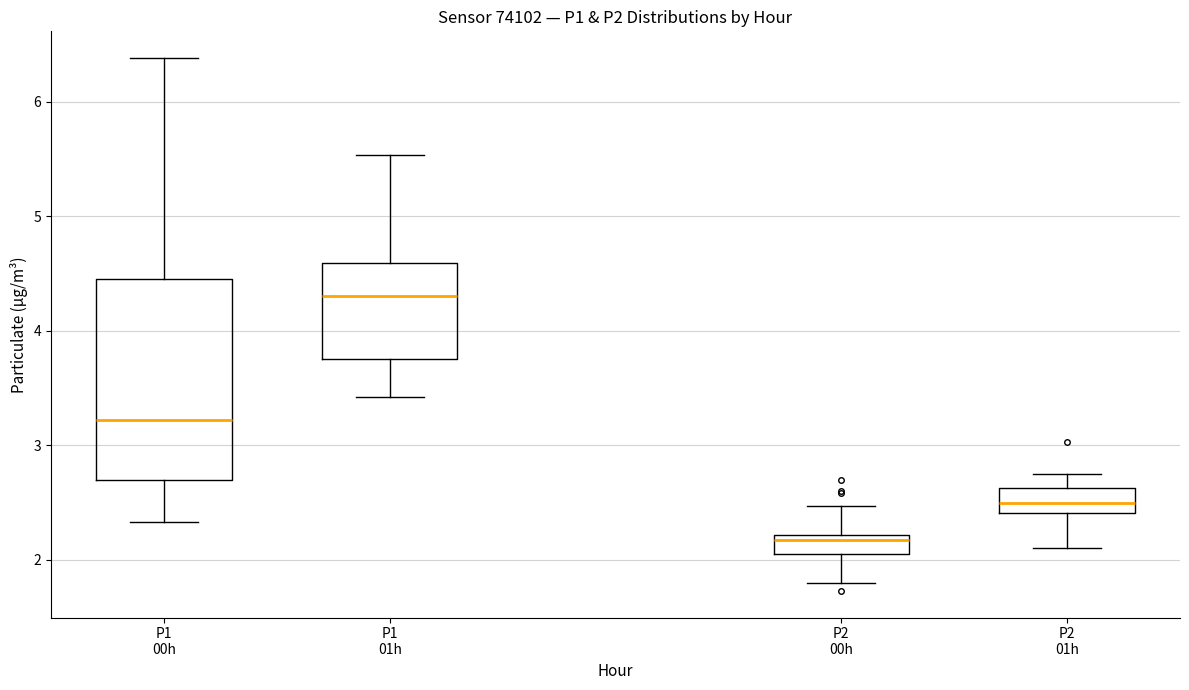

Reading left to right, read every box against the y-axis: the position of its median line, the range the box covers, and the ends of its whiskers. The values are not printed on the chart, so give them approximately, as read against the axis.

P1 00h: median 3.2, box 2.7 to 4.5, whiskers 2.3 to 6.4
P1 01h: median 4.3, box 3.8 to 4.6, whiskers 3.4 to 5.5
P2 00h: median 2.2 (just below the box's upper edge), box 2.1 to 2.2, whiskers 1.8 to 2.5
P2 01h: median 2.5, box 2.4 to 2.6, whiskers 2.1 to 2.8